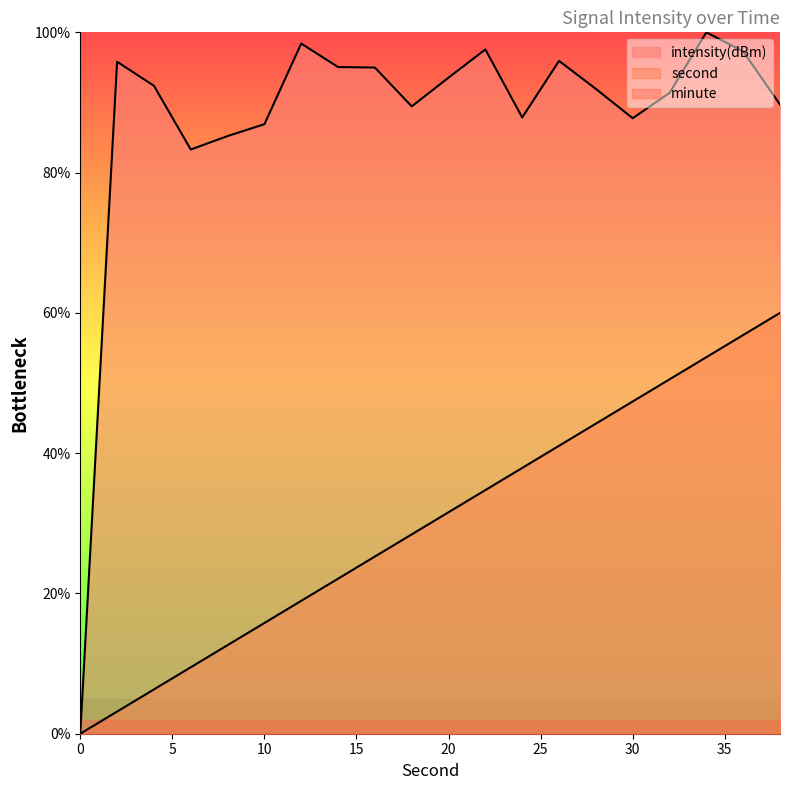

How many lines are shown in the chart?

3